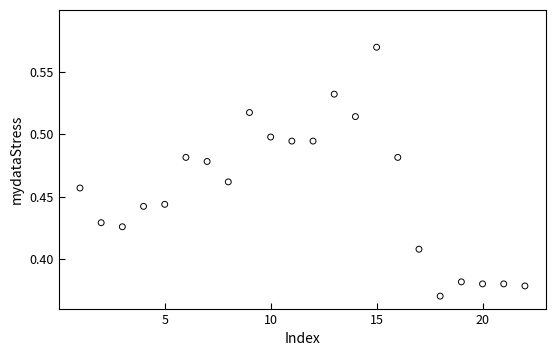

What is the range of X values (max minus min)?

21.0